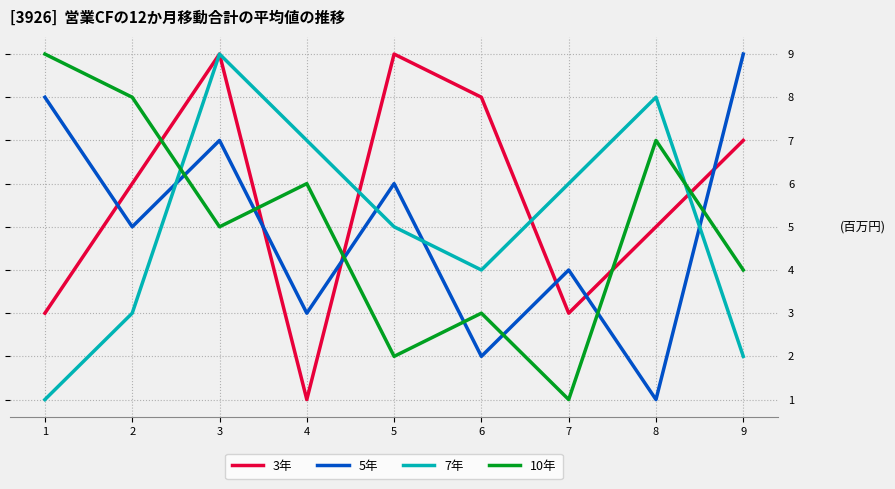

Where do 7年 and 5年 first cross each other?

2 and 3